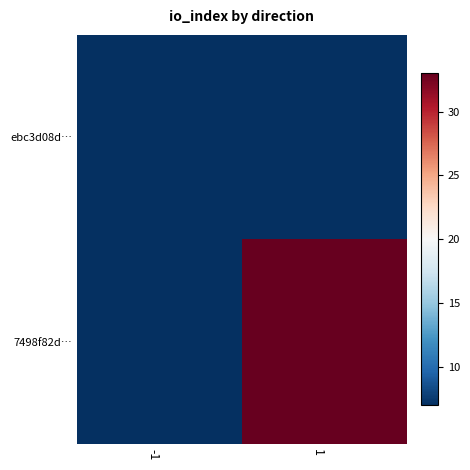

Rank the series at -1 from lowest to highest value.

7498f82d…, ebc3d08d…